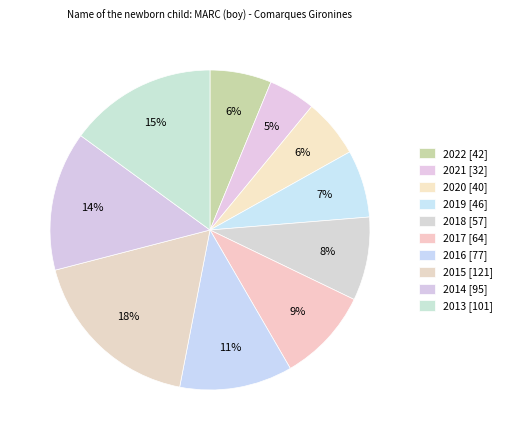

Is it true that 2021 is 5% of the pie?

True